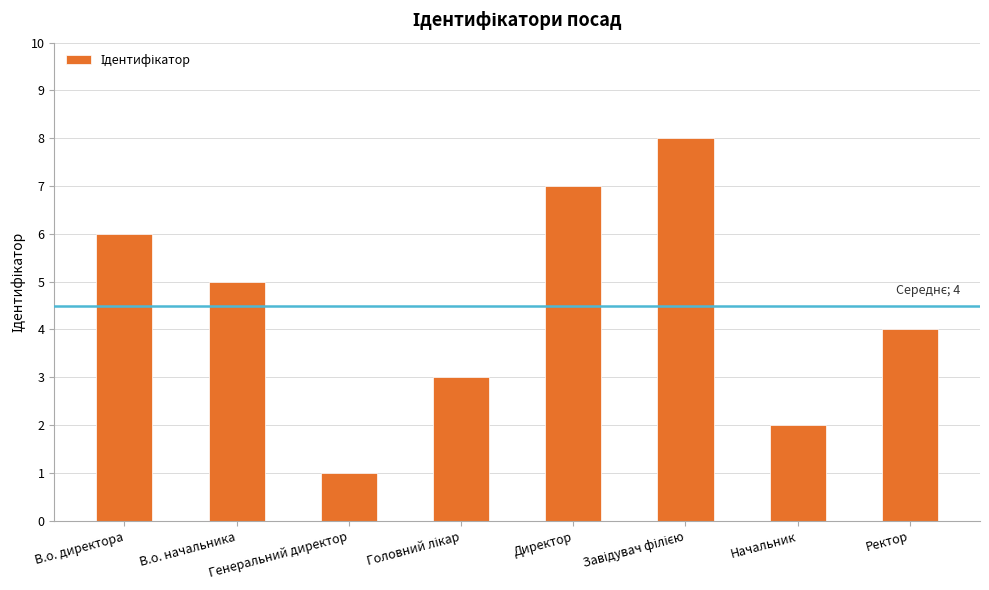

How many bars are there in total?

8